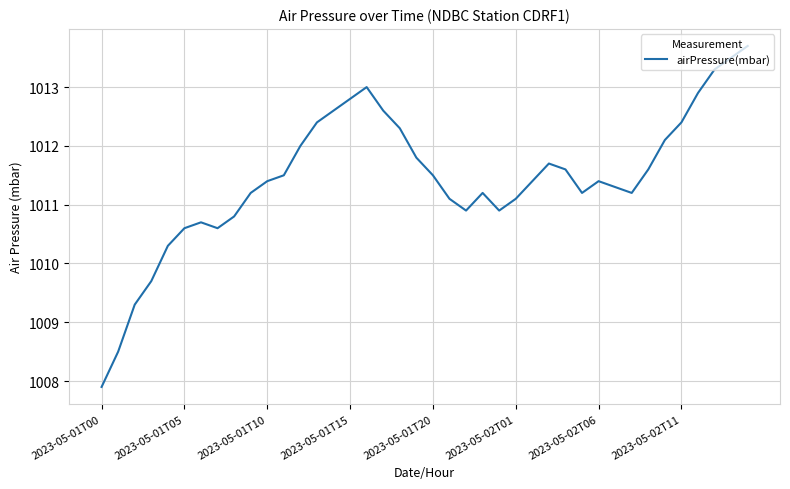

What is the minimum value shown in the chart?

1007.9